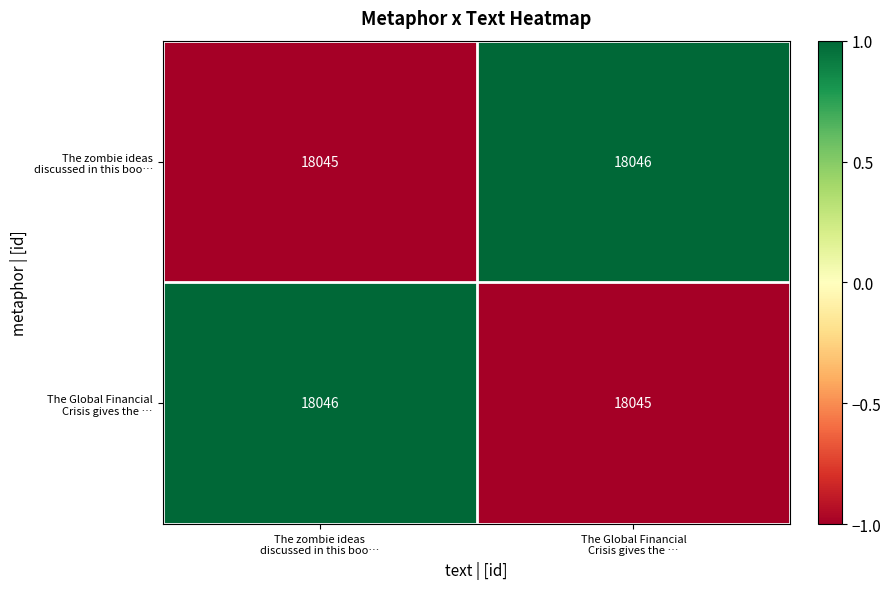

What is the minimum value shown in the chart?

18045